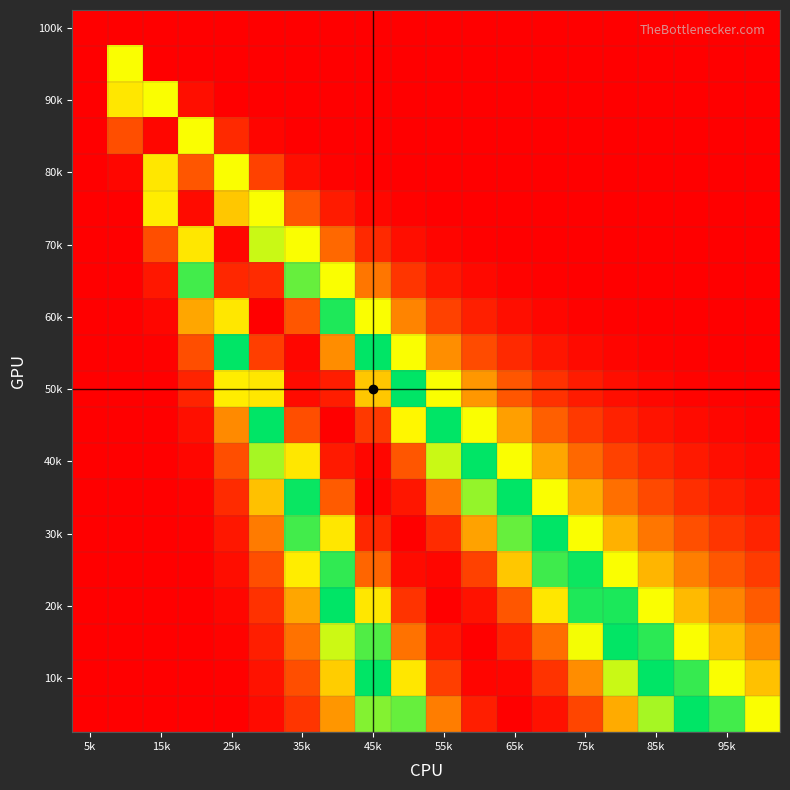

How many categories are shown in the chart?

20